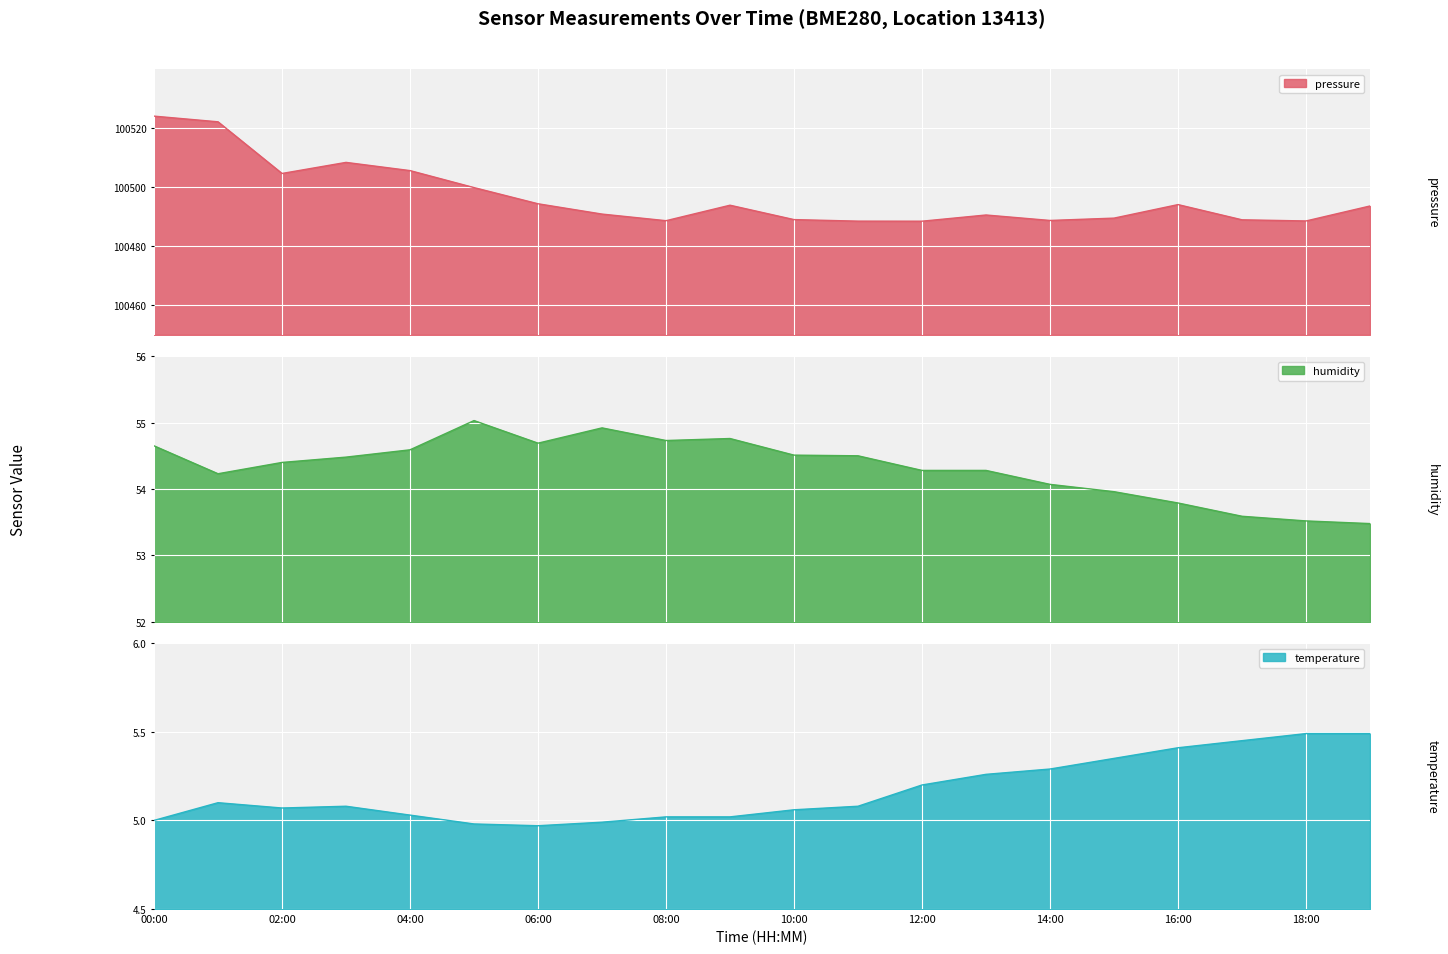

At which label does humidity first exceed 54?

00:00